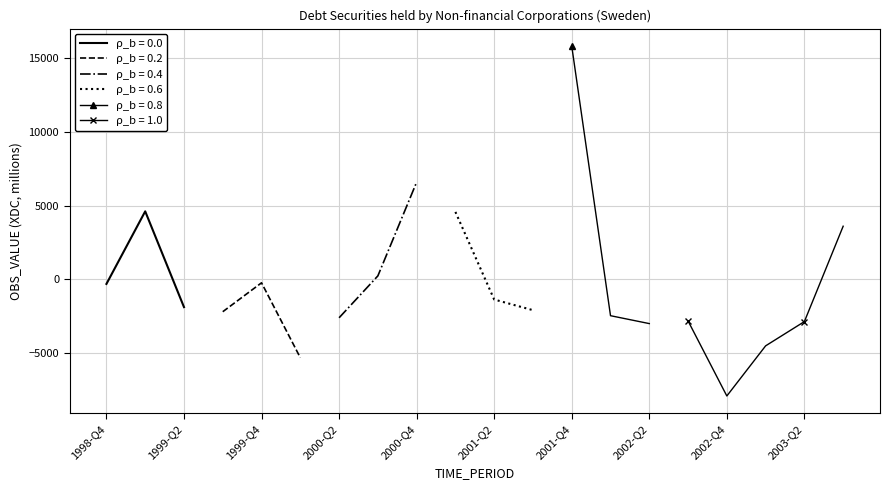

What is the label of the 7th point from the left?

2000-Q2